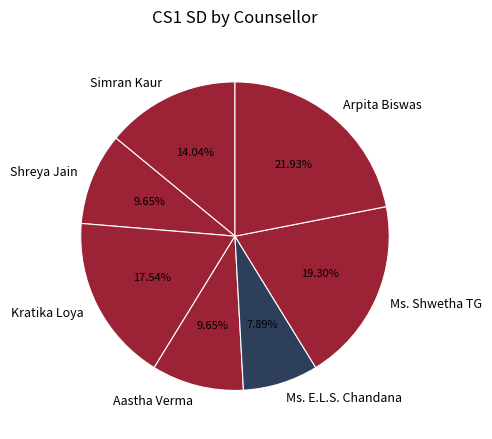

Is Shreya Jain the majority of the pie?

No